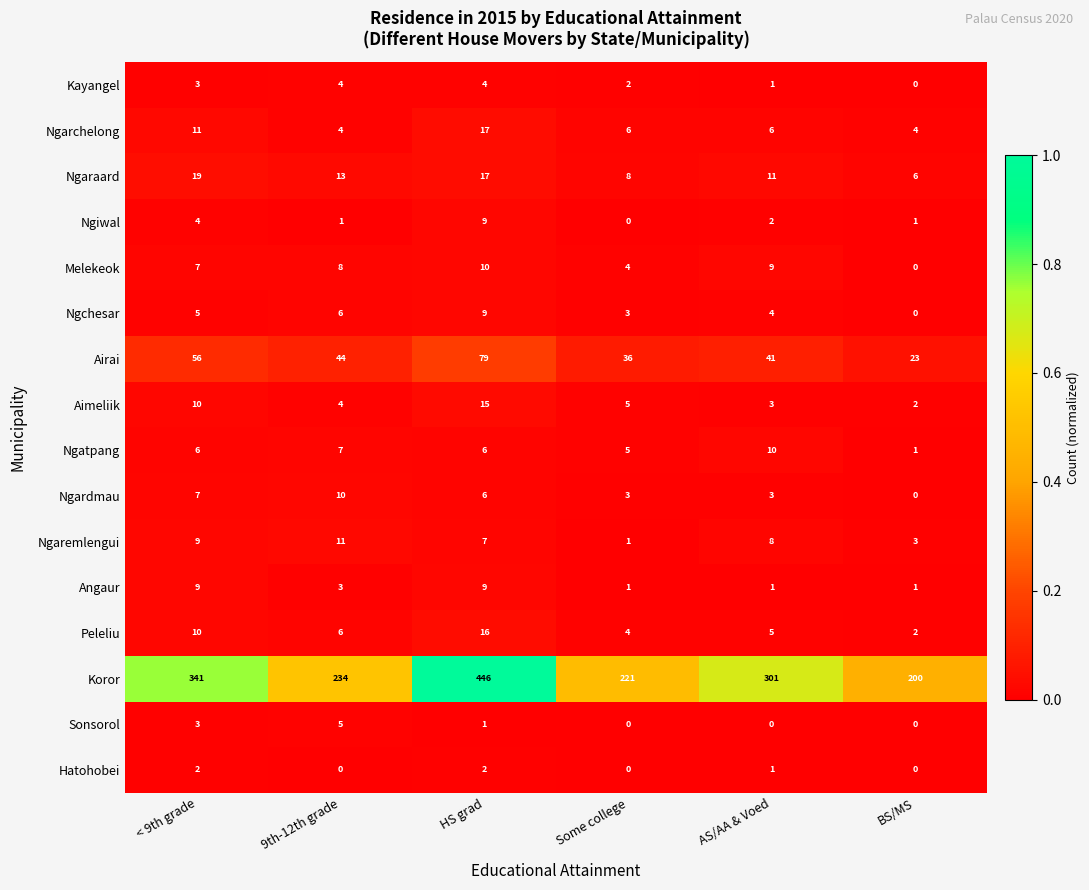

Between HS grad and Some college, which series saw the biggest shift?

Koror